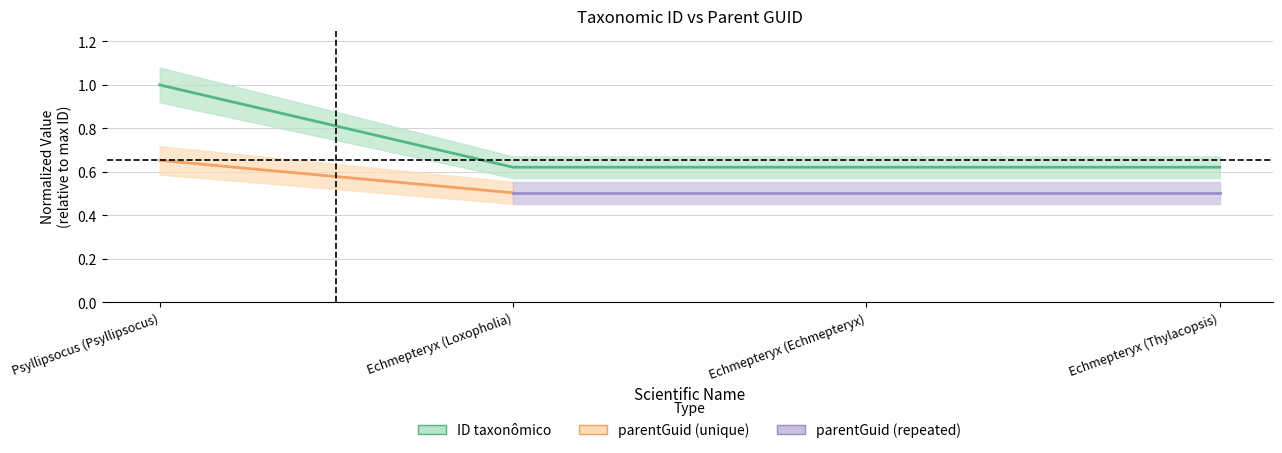

What is the maximum value shown in the chart?

1.0